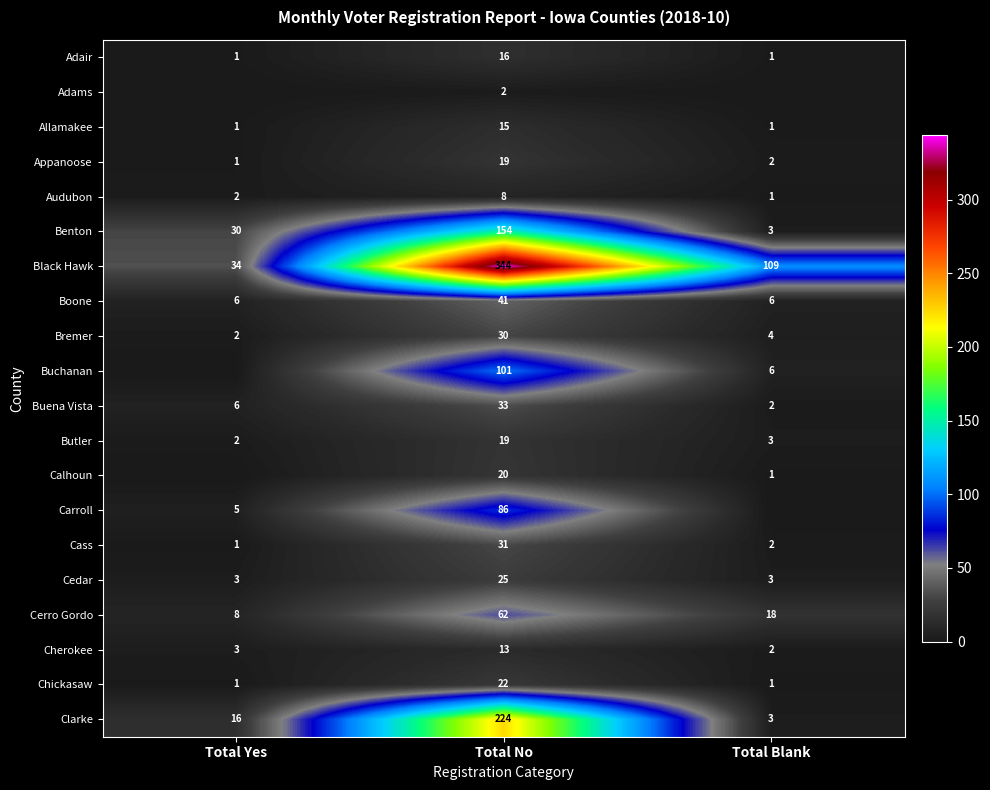

List the labels in order of Black Hawk value, smallest first.

Total Yes, Total Blank, Total No